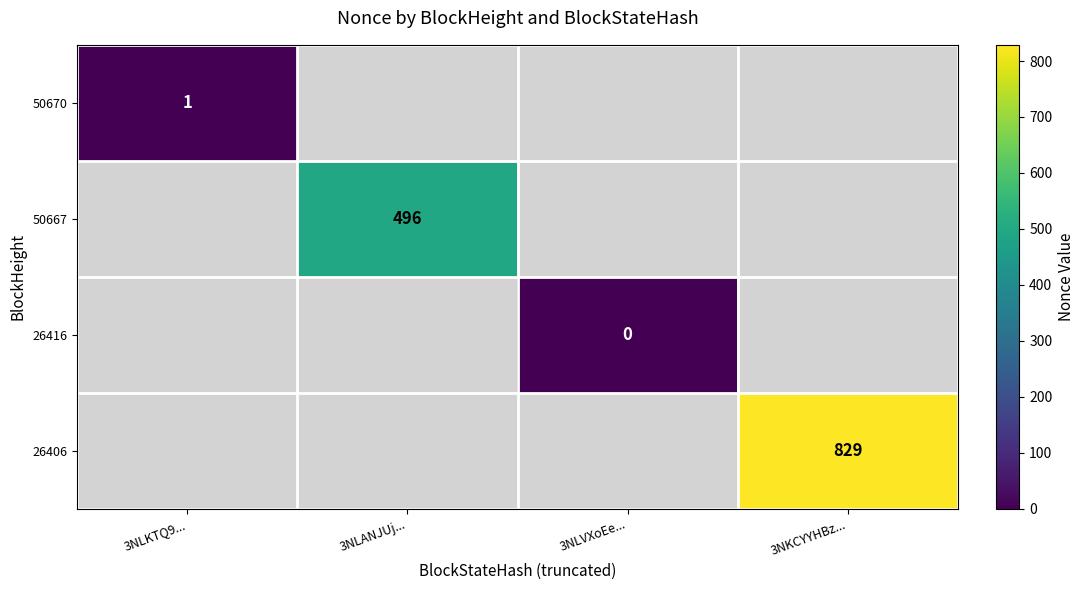

The value of 50667 at 3NLANJUj... is 496. True or false?

True